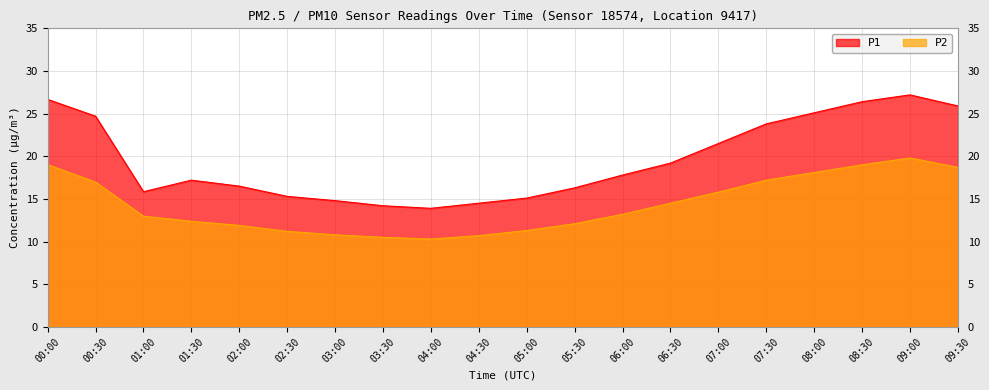

True or false: P1 has more than 0 points higher than both neighbors.

True